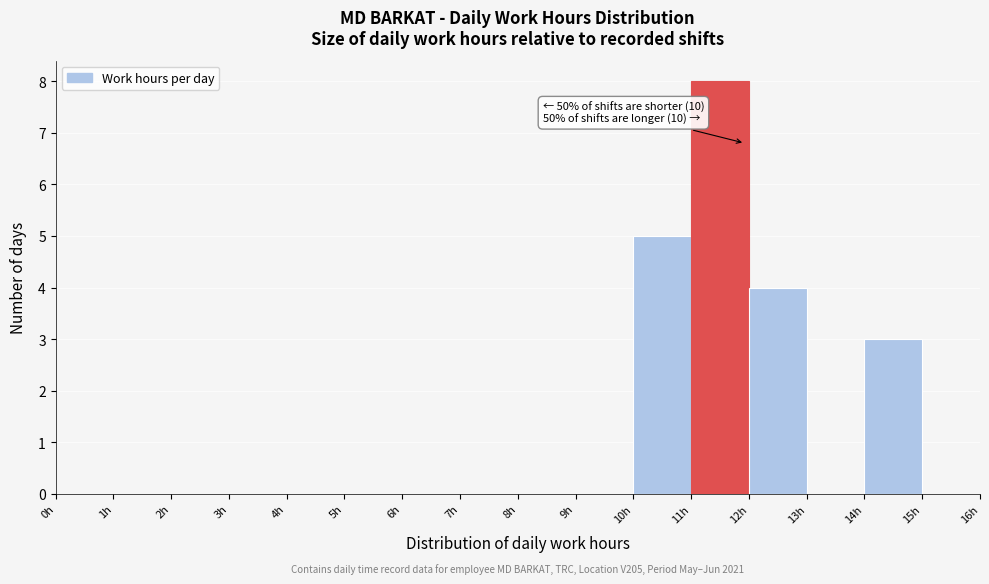

Over which range of the x-axis is the bar tallest?

11 to 12